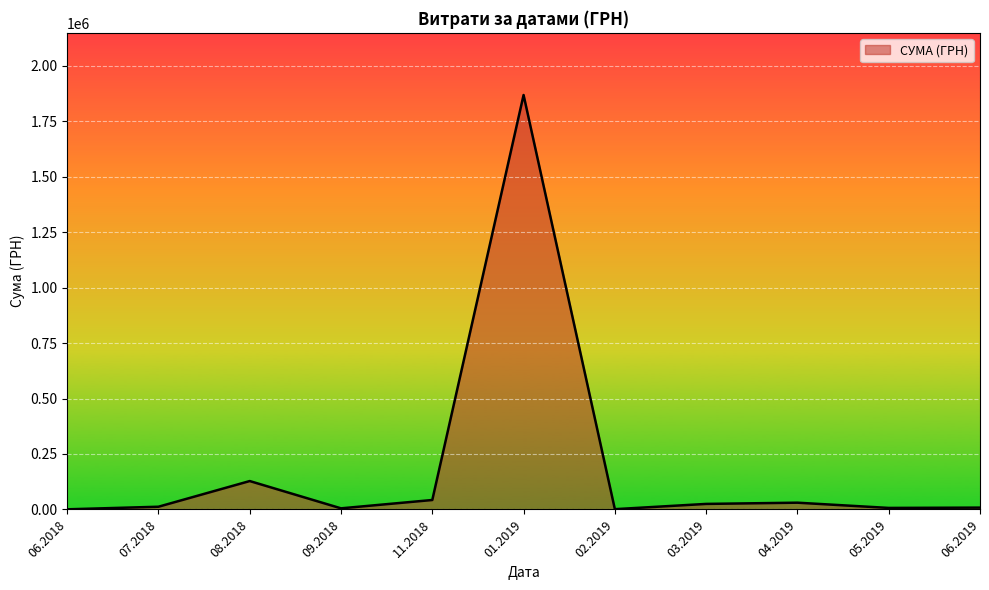

Does the chart have visible grid lines?

Yes